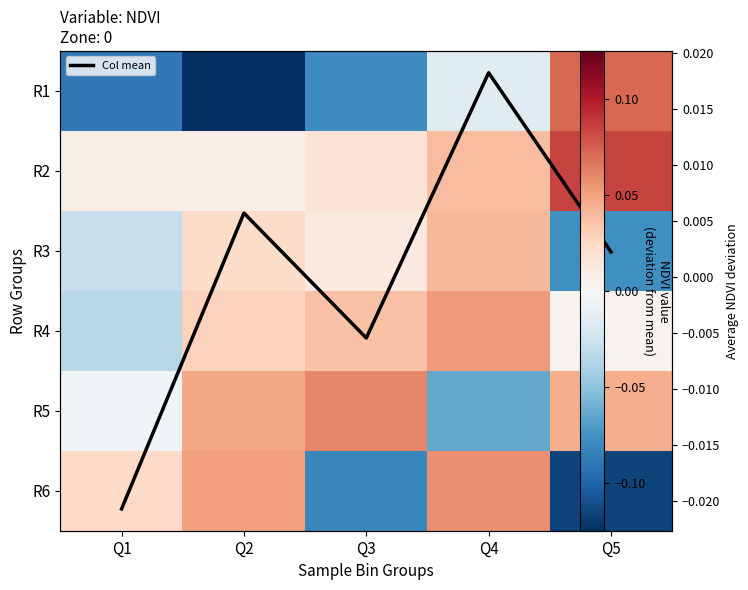

What is the smallest value displayed?

-0.1